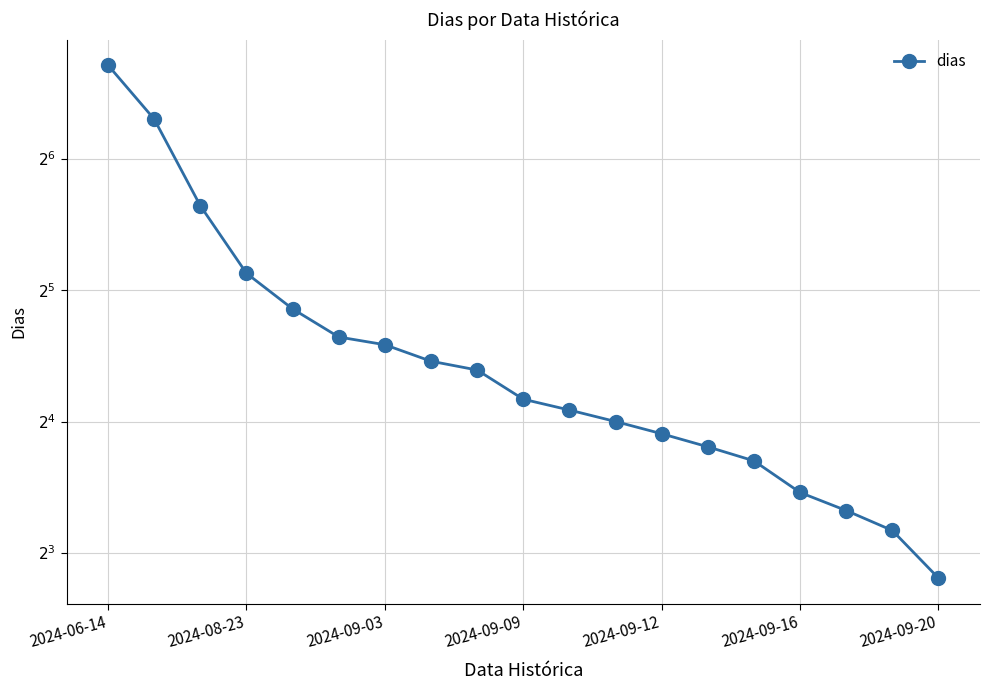

Where does the data first go above 18?

2024-06-14